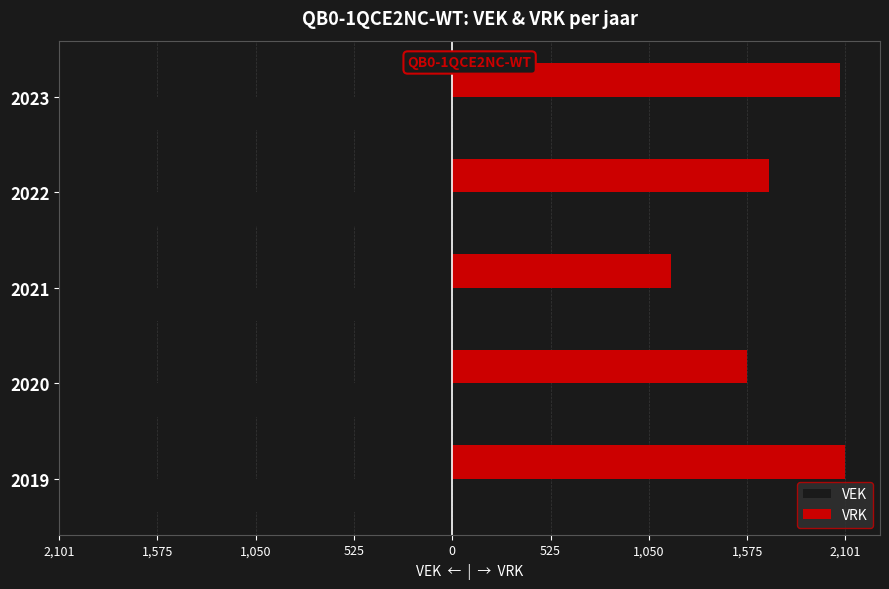

What are all the series names shown in the legend?

VEK, VRK